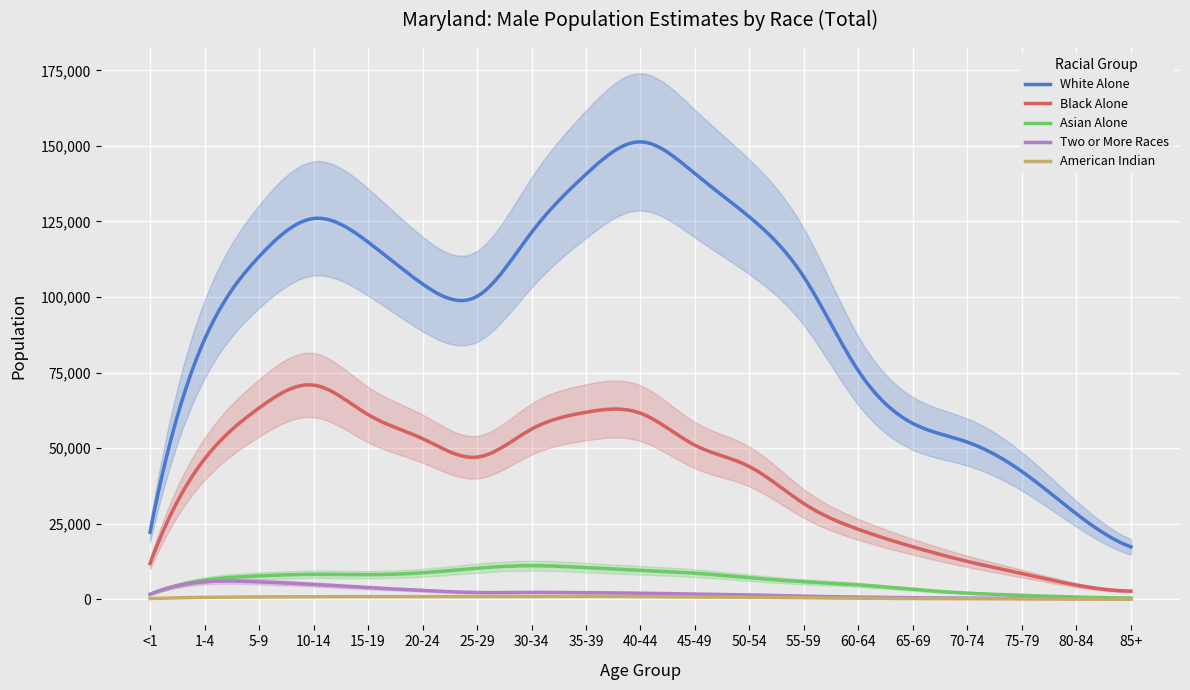

Which series ends up on top after the final intersection of Asian Alone and Two or More Races?

Asian Alone